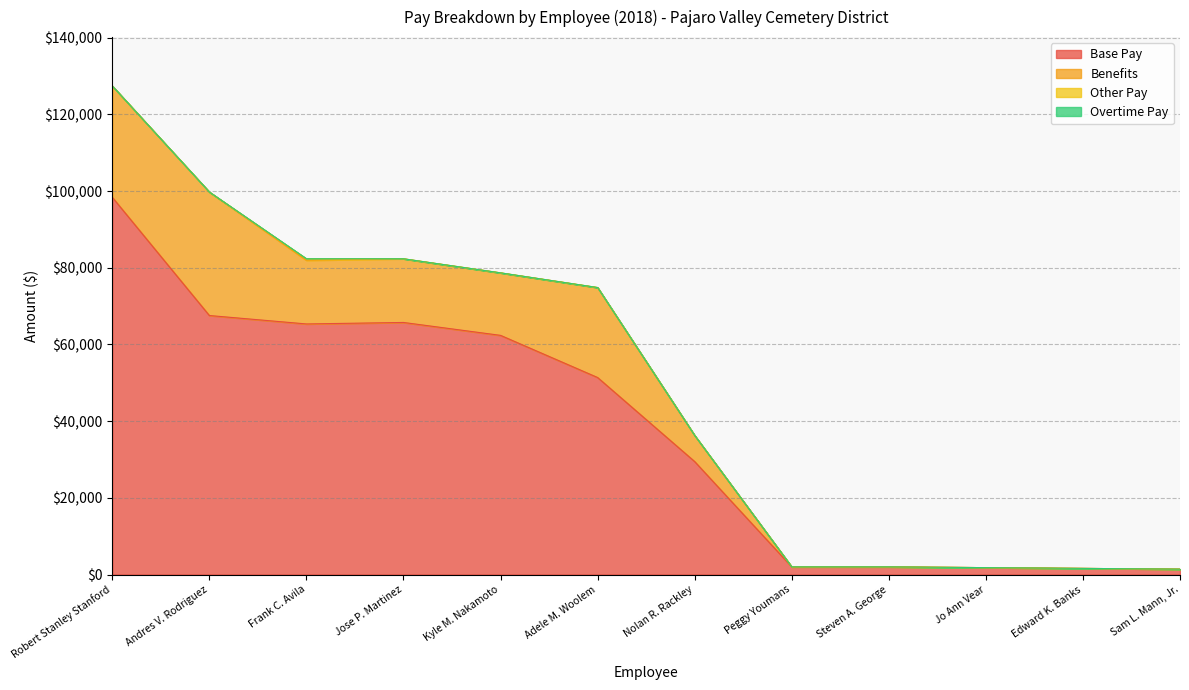

At how many categories does at least one series exceed 82128?

1